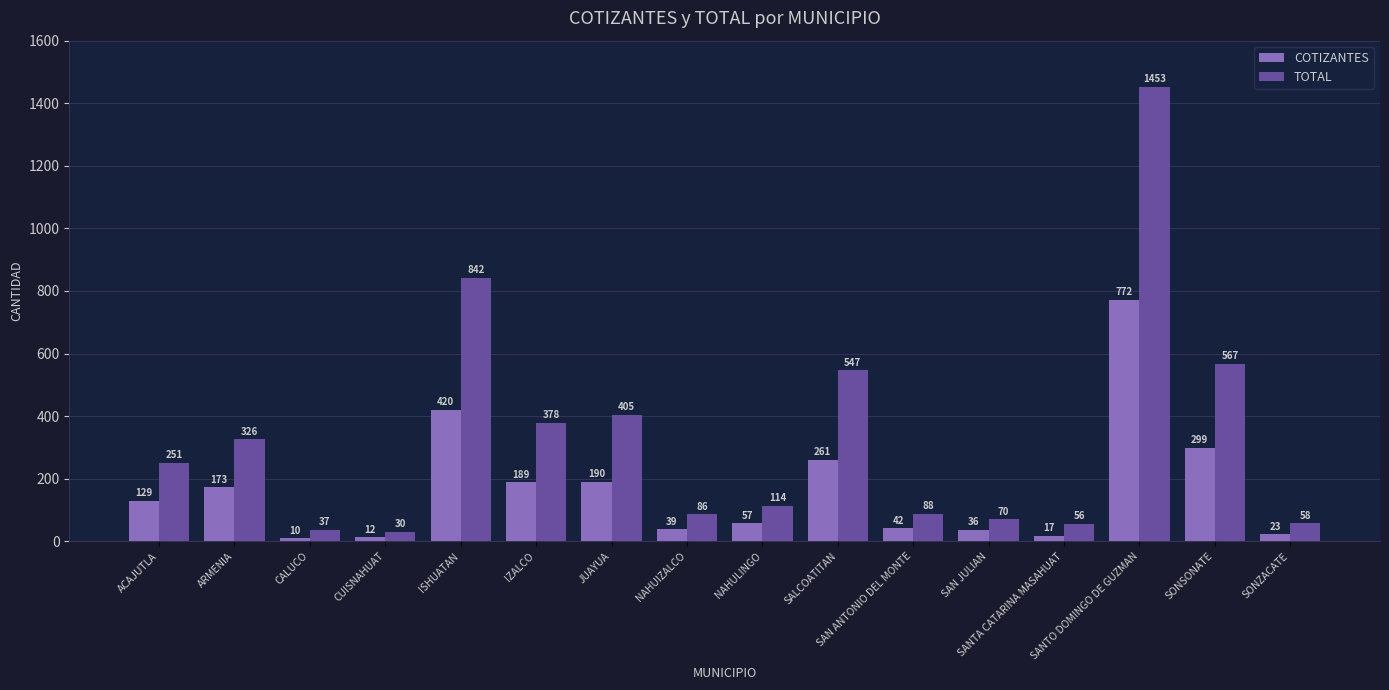

What is the label of the 6th bar from the left?

IZALCO